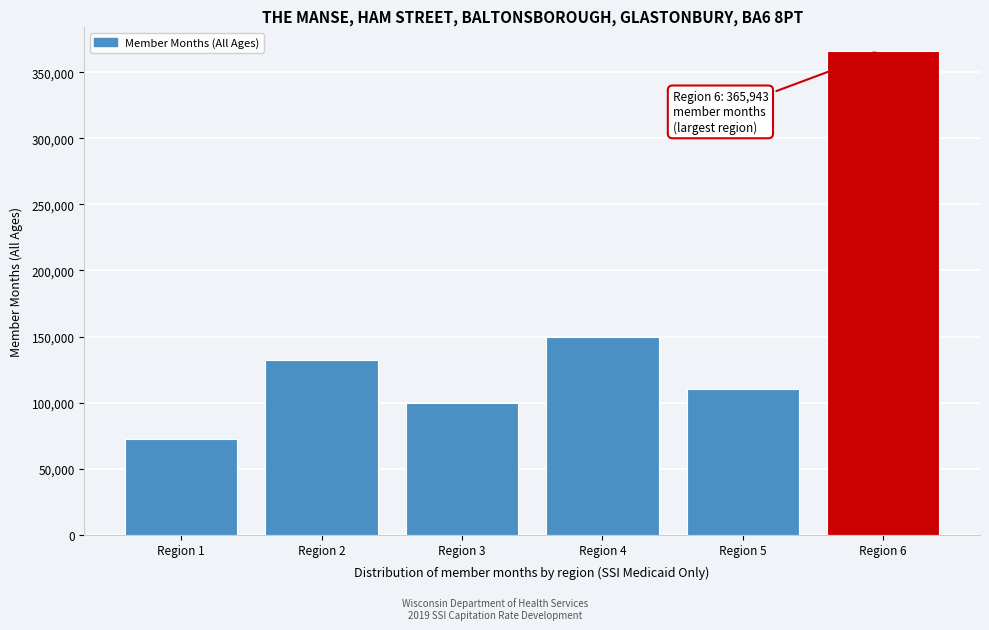

Reading left to right, list all the values displayed in this chart.

72616	132503	99807	149591	110088	365943